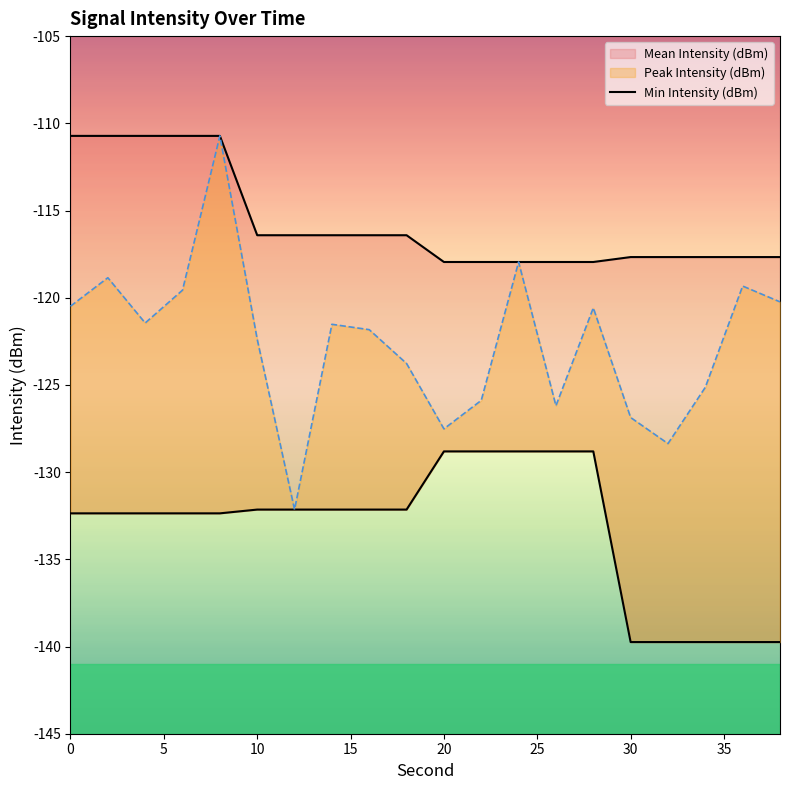

True or false: Mean Intensity (dBm) and Peak Intensity (dBm) cross at least once.

False